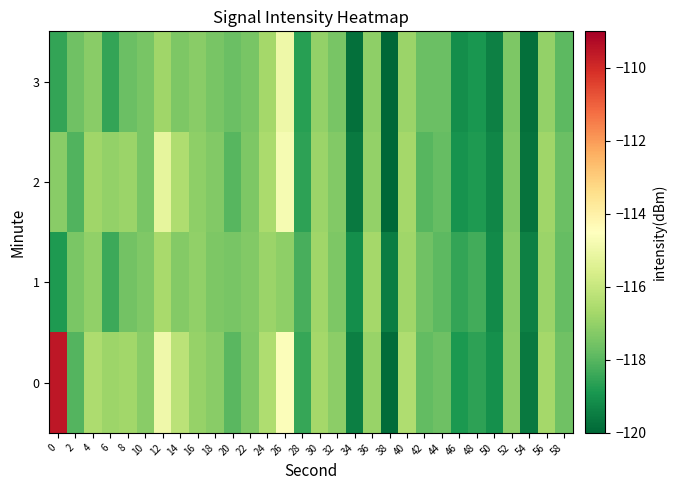

Reading left to right, transcribe all the data shown in this chart.

0: 0=-109.5	2=-118.1	4=-116.5	6=-116.8	8=-116.8	10=-117.2	12=-114.9	14=-116.3	16=-117.0	18=-117.2	20=-118.0	22=-117.3	24=-116.5	26=-114.6	28=-118.5	30=-116.7	32=-117.1	34=-119.5	36=-116.9	38=-119.9	40=-116.5	42=-117.8	44=-117.6	46=-118.9	48=-118.6	50=-119.1	52=-117.1	54=-119.6	56=-116.7	58=-117.6
1: 0=-118.8	2=-117.4	4=-117.1	6=-118.4	8=-117.6	10=-117.4	12=-116.6	14=-117.3	16=-117.1	18=-117.4	20=-117.5	22=-117.3	24=-116.9	26=-117.1	28=-118.2	30=-116.8	32=-117.4	34=-119.1	36=-116.7	38=-119.5	40=-116.8	42=-117.6	44=-117.9	46=-118.5	48=-118.3	50=-119.2	52=-117.2	54=-119.4	56=-116.9	58=-117.8
2: 0=-117.2	2=-118.1	4=-116.8	6=-117.0	8=-116.9	10=-117.5	12=-115.2	14=-116.5	16=-117.1	18=-117.3	20=-118.0	22=-117.4	24=-116.6	26=-114.8	28=-118.6	30=-116.9	32=-117.3	34=-119.6	36=-117.0	38=-120.0	40=-116.7	42=-118.0	44=-117.8	46=-119.0	48=-118.8	50=-119.3	52=-117.3	54=-119.7	56=-116.8	58=-117.7
3: 0=-118.5	2=-117.6	4=-117.2	6=-118.5	8=-117.7	10=-117.5	12=-116.8	14=-117.4	16=-117.2	18=-117.5	20=-117.7	22=-117.5	24=-116.7	26=-115.0	28=-118.7	30=-117.0	32=-117.5	34=-119.8	36=-117.1	38=-120.1	40=-116.9	42=-117.7	44=-117.7	46=-119.1	48=-118.9	50=-119.4	52=-117.4	54=-119.8	56=-117.0	58=-117.9